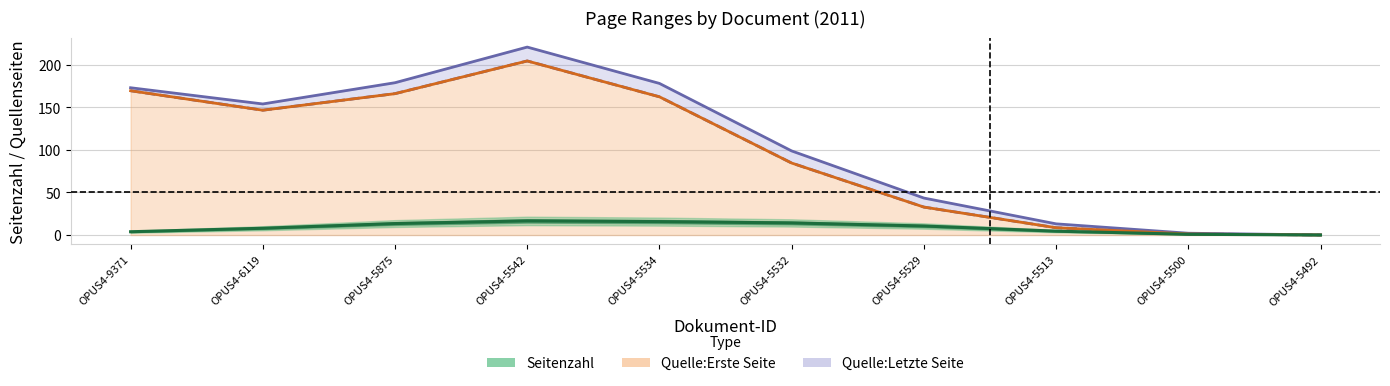

True or false: Quelle:Erste Seite and Seitenzahl intersect in this chart.

False